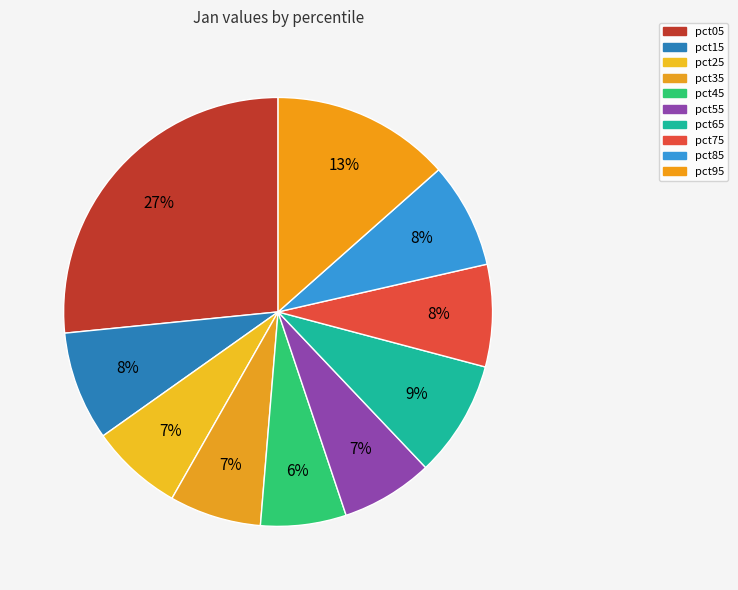

Count the number of slices in the pie.

10